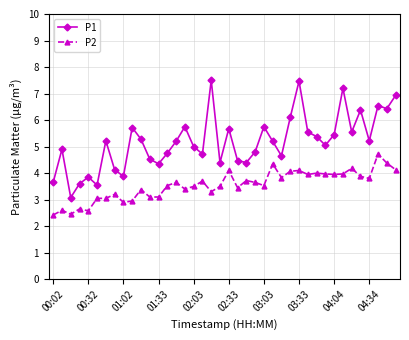

What is the difference between the second highest and minimum values in the P1 series?

4.4